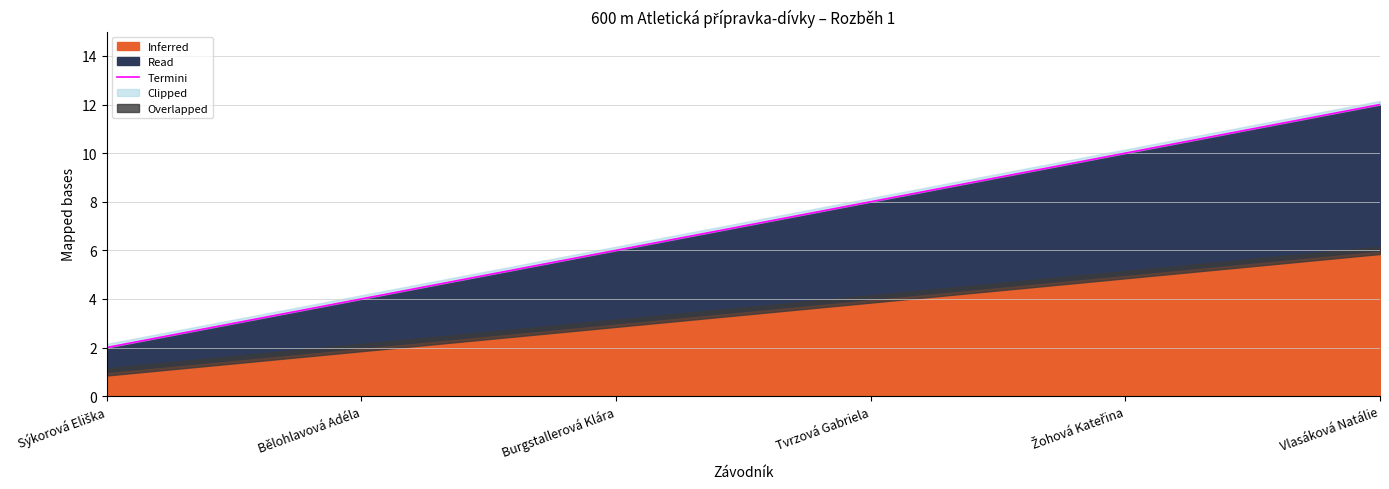

Where is the data nearest to the value 7?

Burgstallerová Klára